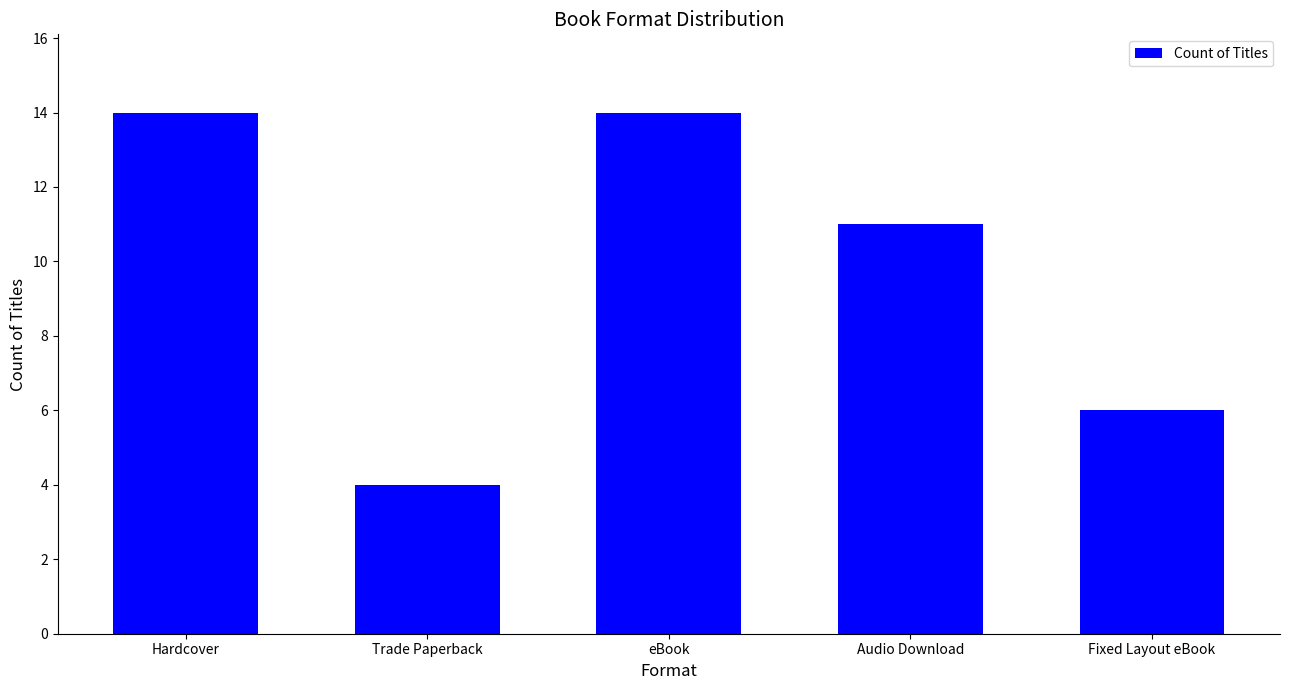

At which category does the chart reach its minimum across all series?

Trade Paperback